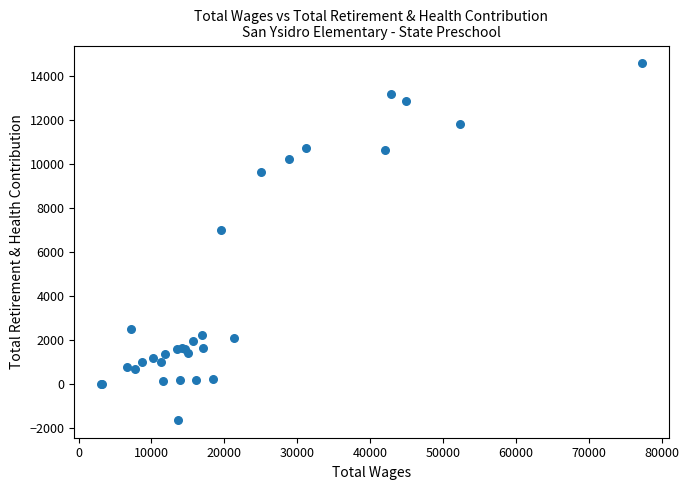

What Y value in the scatter plot is closest to 6491?

7024.2